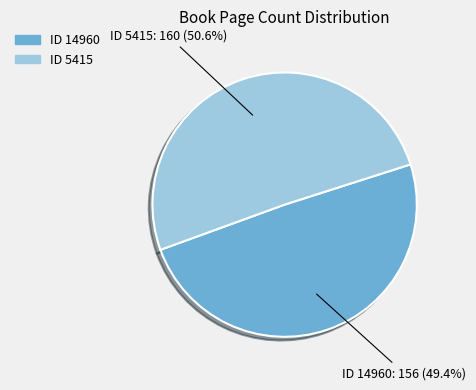

What is the largest slice in the pie chart?

ID 5415